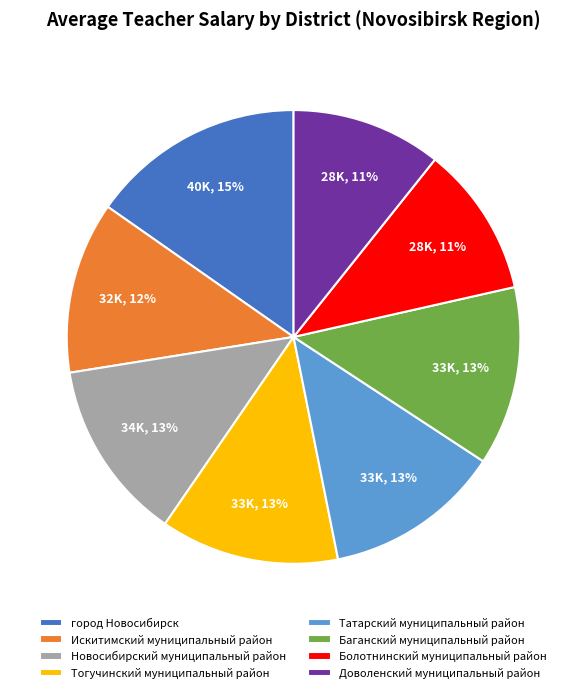

Is Болотнинский муниципальный район the majority of the pie?

No